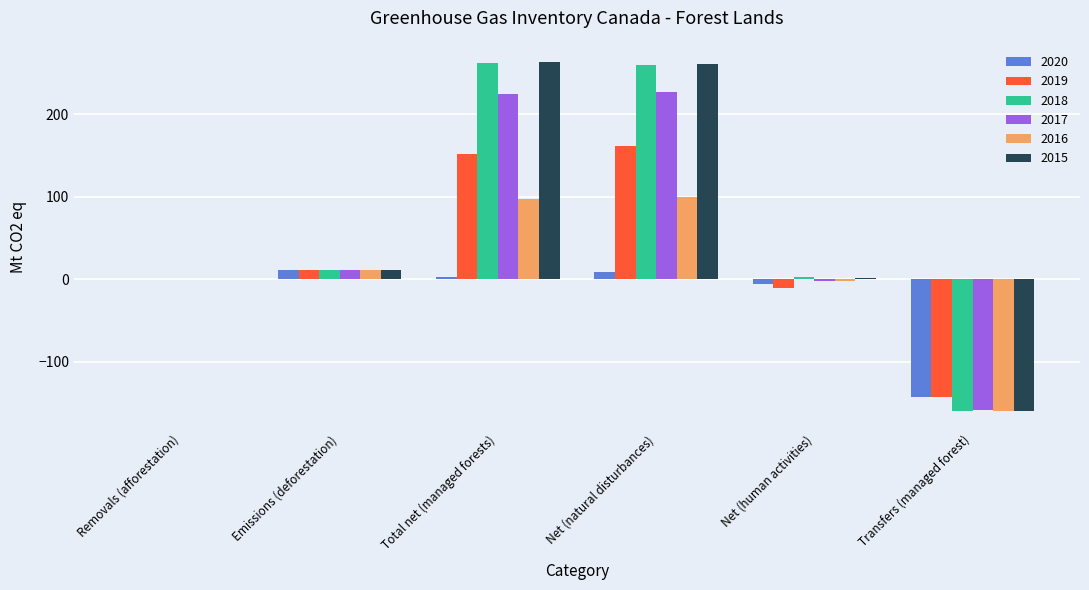

What is the sum of all 2020 values?

-123.2